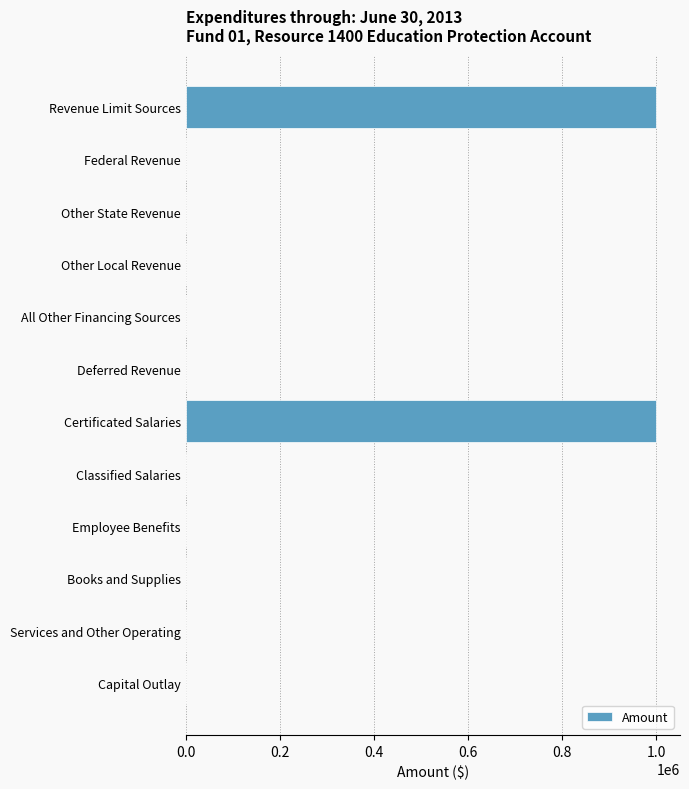

Reading top to bottom, extract all data points from this chart.

Revenue Limit Sources=1000000	Federal Revenue=0	Other State Revenue=0	Other Local Revenue=0	All Other Financing Sources=0	Deferred Revenue=0	Certificated Salaries=1000000	Classified Salaries=0	Employee Benefits=0	Books and Supplies=0	Services and Other Operating=0	Capital Outlay=0